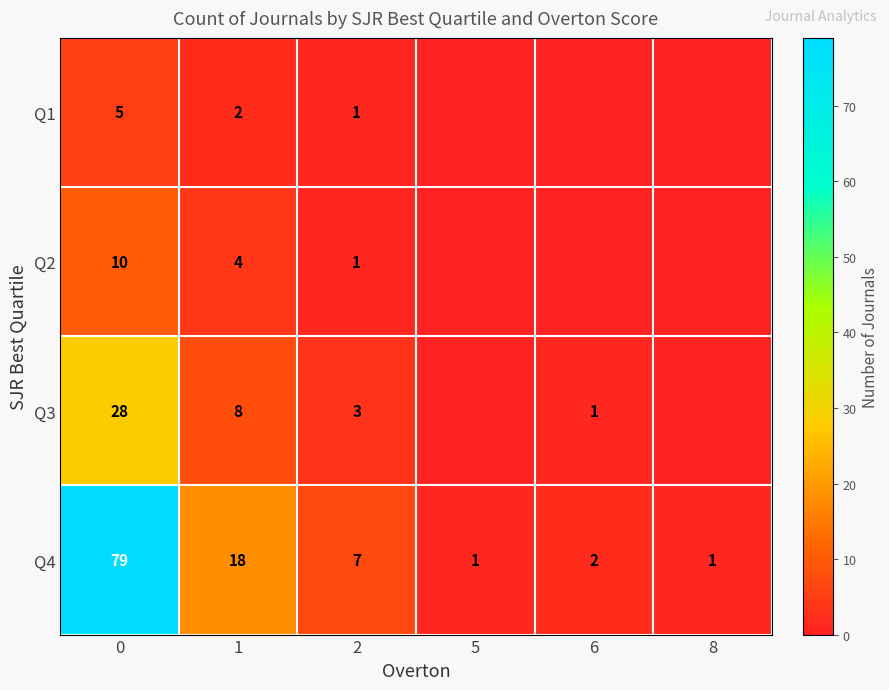

What is the total value across all series at 2?

12